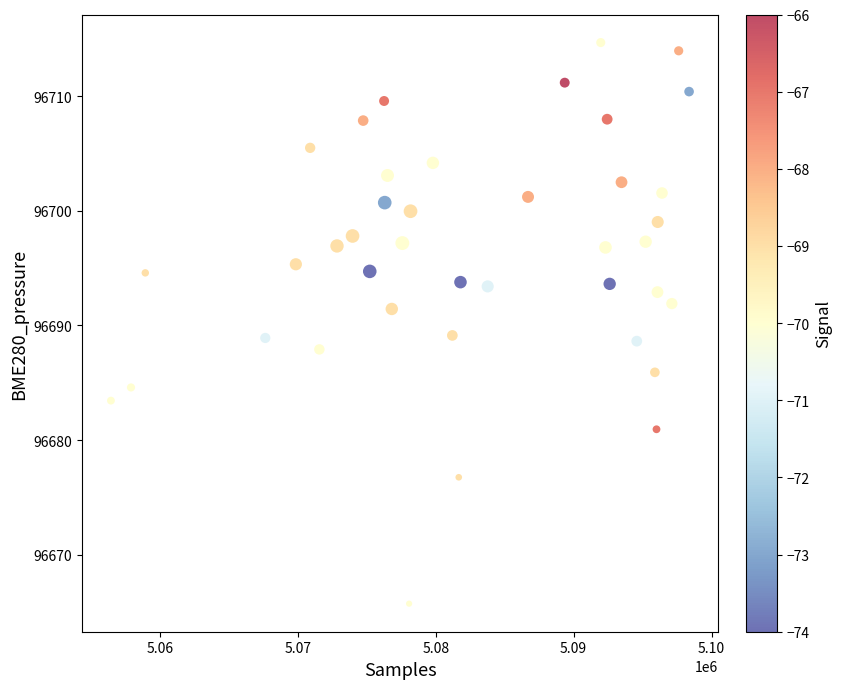

What is the range of X values (max minus min)?

41932.0